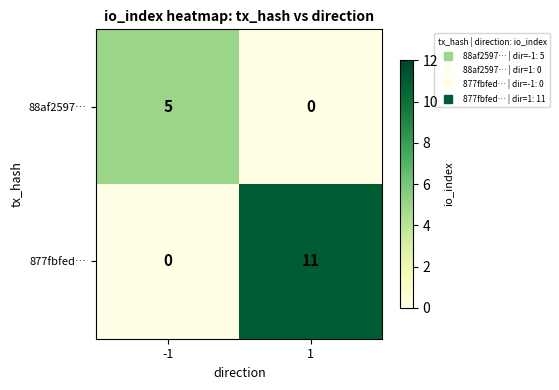

Rank the series at -1 from lowest to highest value.

877fbfed…, 88af2597…